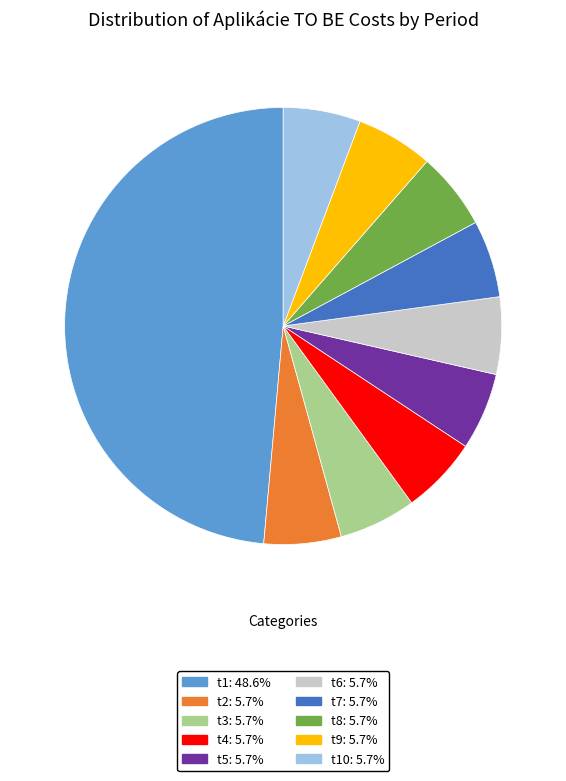

What is the ratio of the value at t10: 5.7% to the value at t9: 5.7%?

1.0